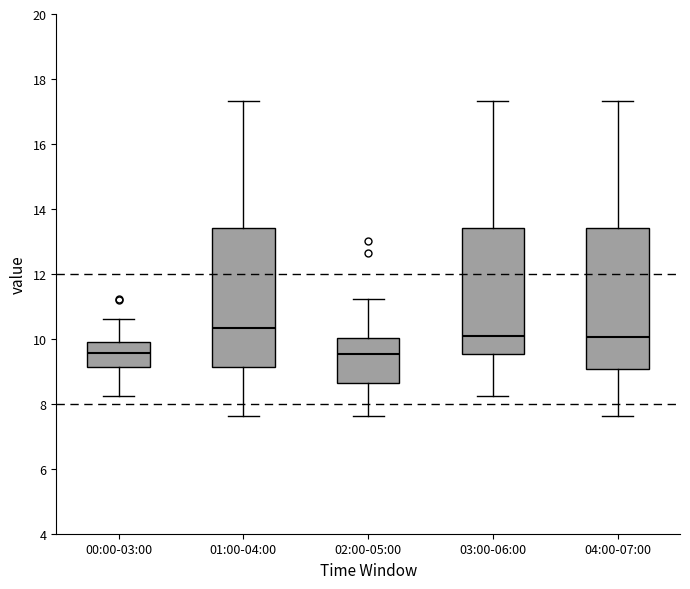

Where does the lower whisker of the box for 01:00-04:00 end on the y-axis? The values are not printed on the chart, so give them approximately, as read against the axis.

7.6